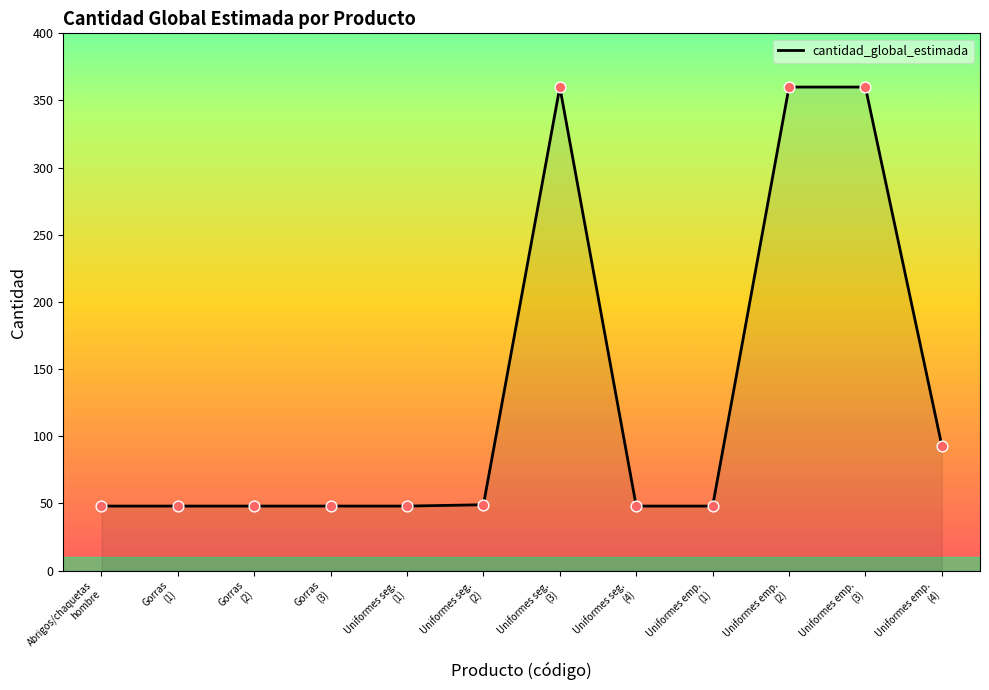

What is the change in value from Gorras
(3) to Uniformes seg.
(2)?

+1